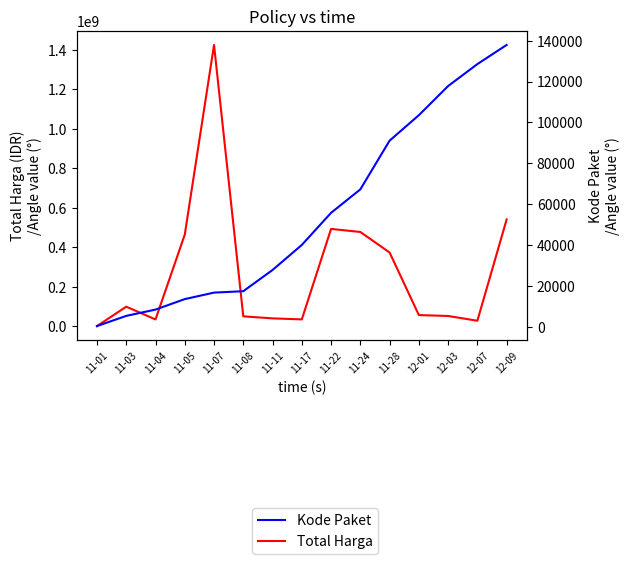

What is the sum of all Kode Paket values?

832352